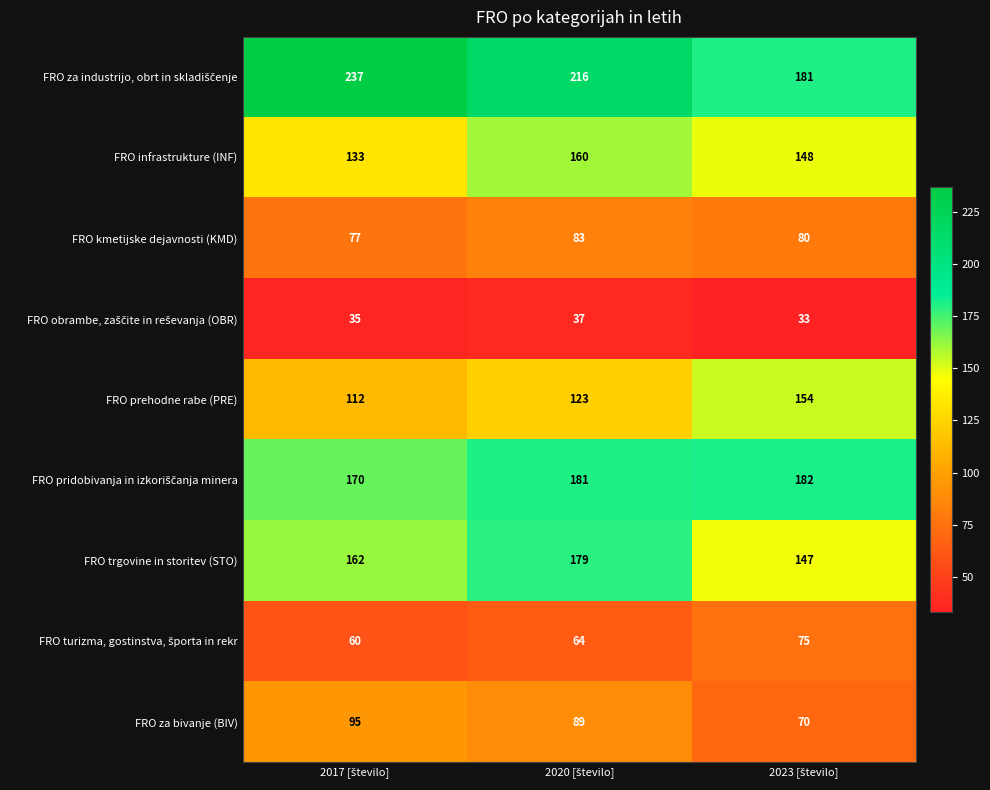

What is the difference between the second highest and minimum values in the FRO kmetijske dejavnosti (KMD) series?

3